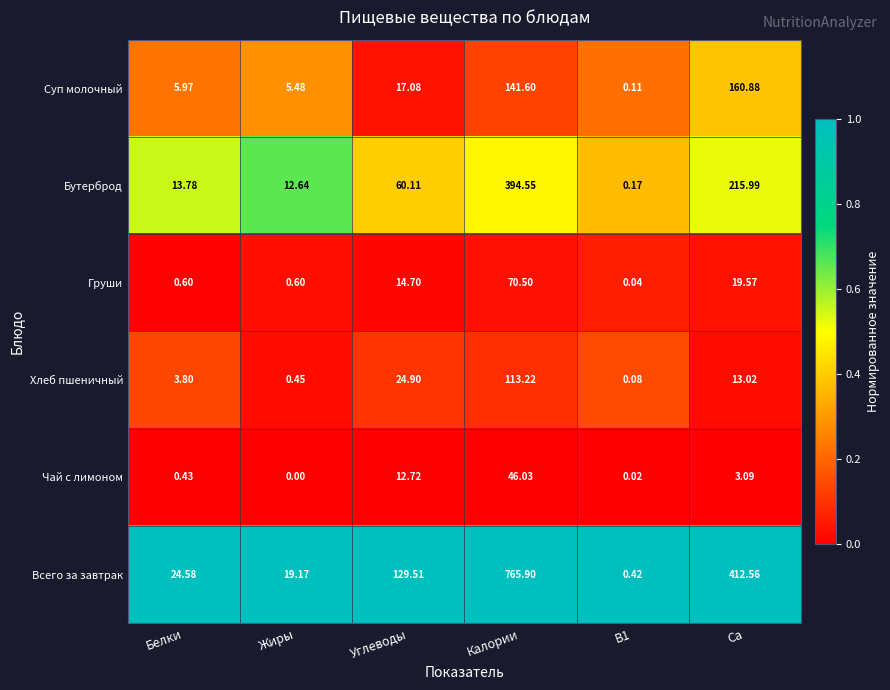

Between Белки and Углеводы, which series saw the biggest shift?

Всего за завтрак